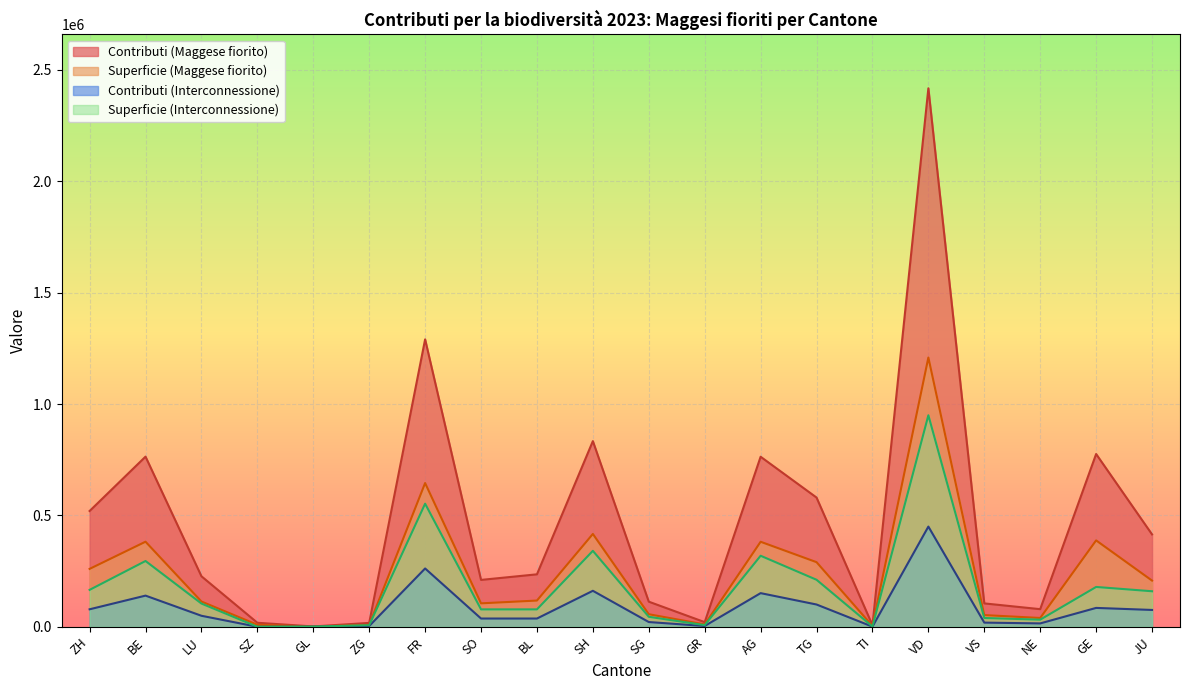

At ZH, list the series in order from largest to smallest.

Contributi (Maggese fiorito), Superficie (Maggese fiorito), Superficie (Interconnessione), Contributi (Interconnessione)